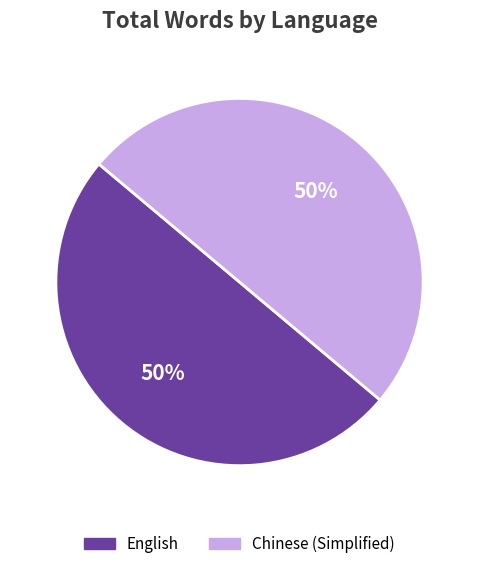

Approximately how many times larger is the value at English compared to Chinese (Simplified)?

1.0